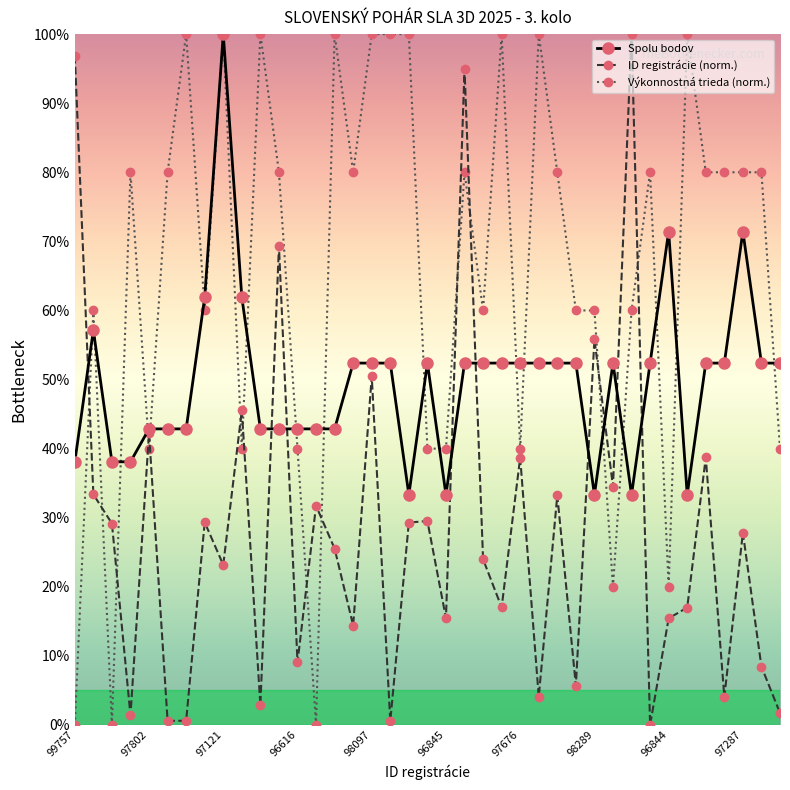

Which series has the largest total across all categories?

Výkonnostná trieda (norm.)